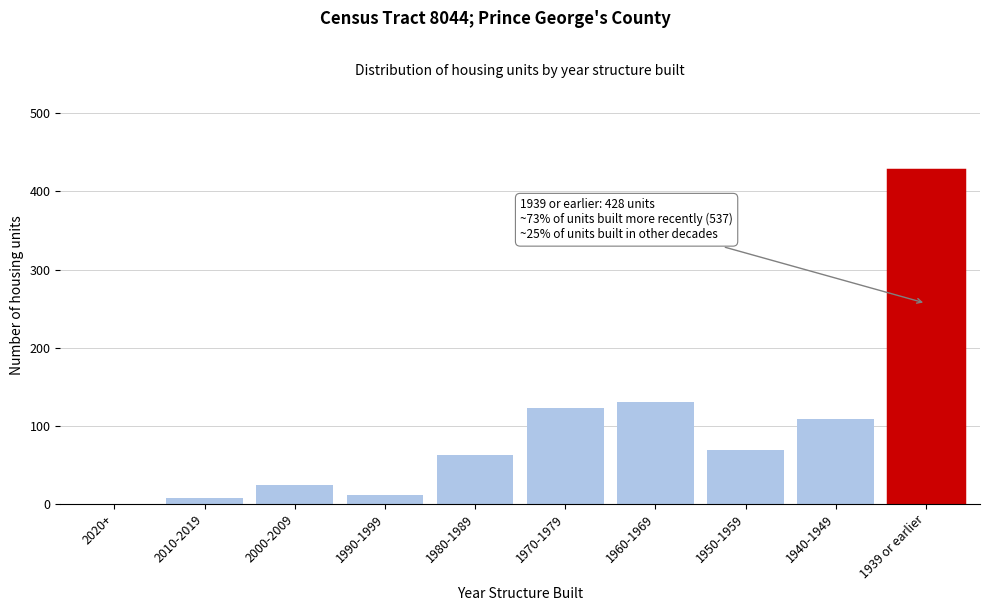

Reading right to left, list all the values displayed in this chart.

1939 or earlier=428	1940-1949=109	1950-1959=69	1960-1969=130	1970-1979=123	1980-1989=63	1990-1999=11	2000-2009=24	2010-2019=8	2020+=0